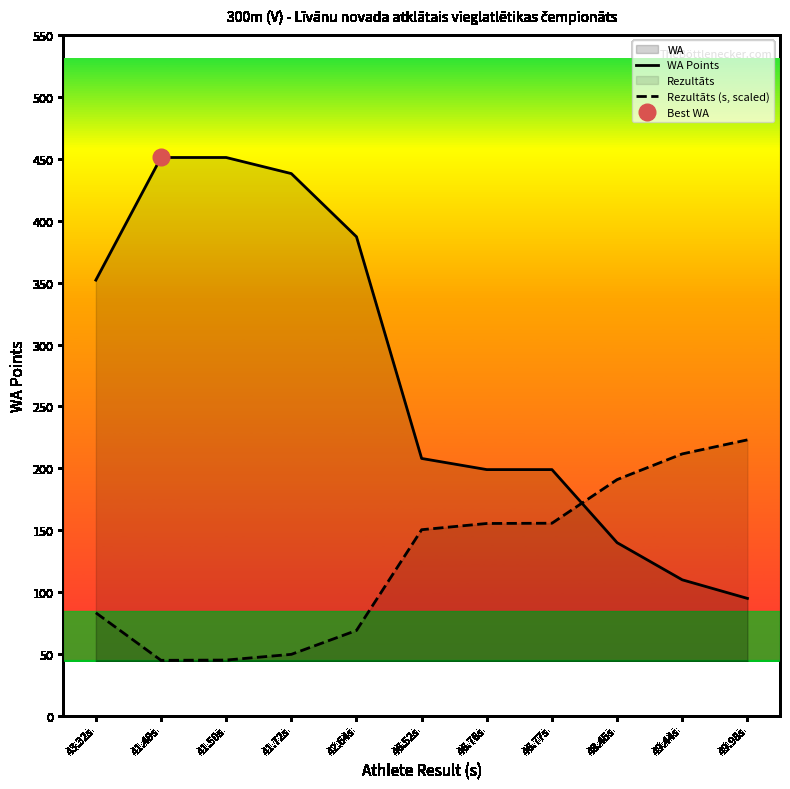

What is the total value across all series at 41.50s?

496.2